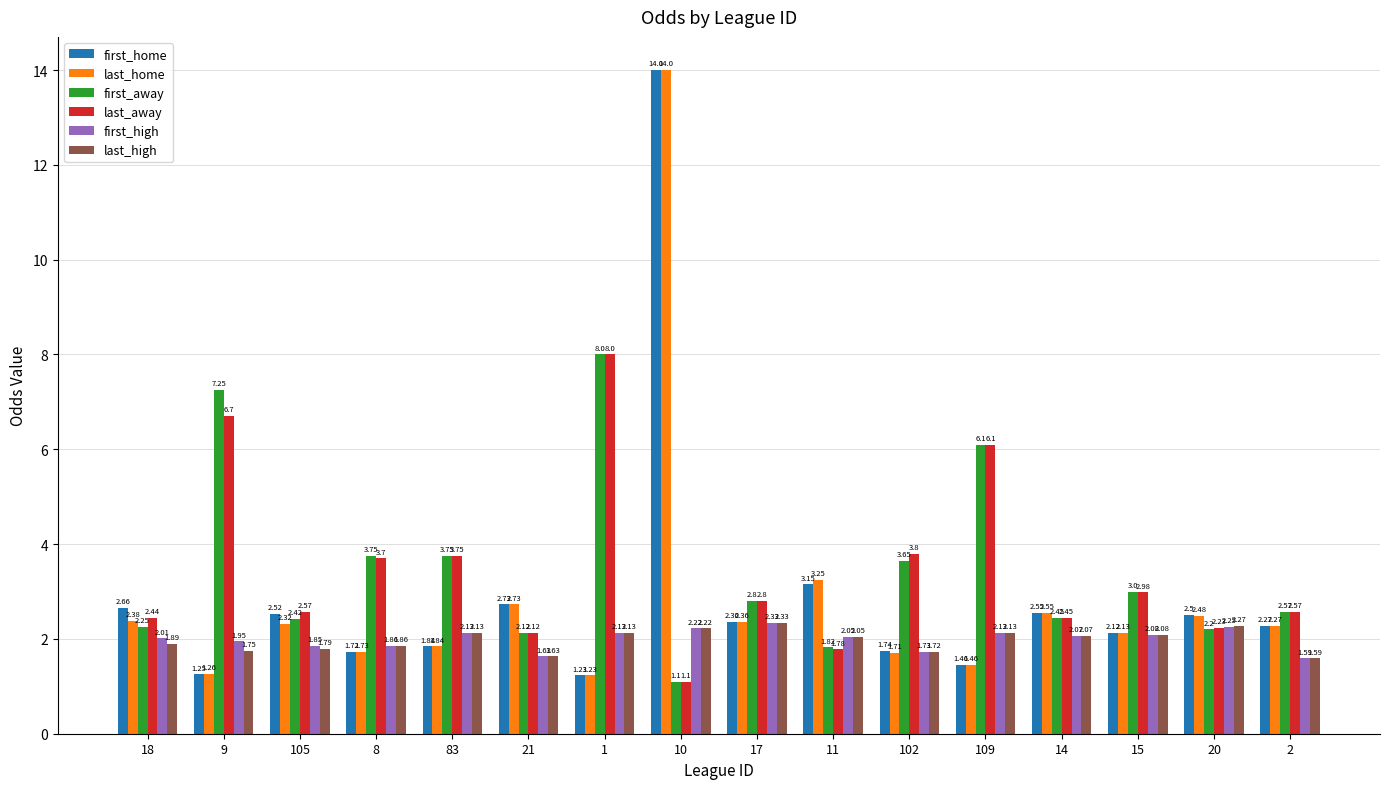

What are all the series names shown in the legend?

first_home, last_home, first_away, last_away, first_high, last_high